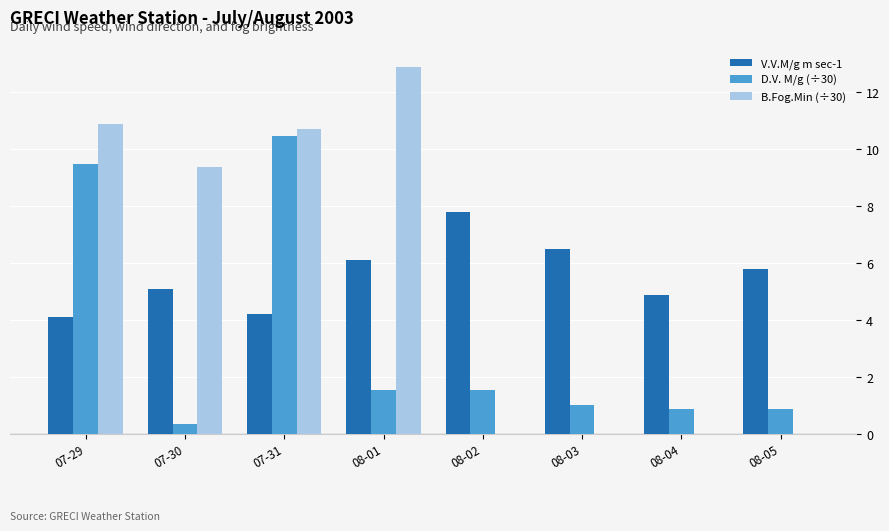

What is the sum of the B.Fog.Min (÷30) values at 07-31 and 08-02?

10.7